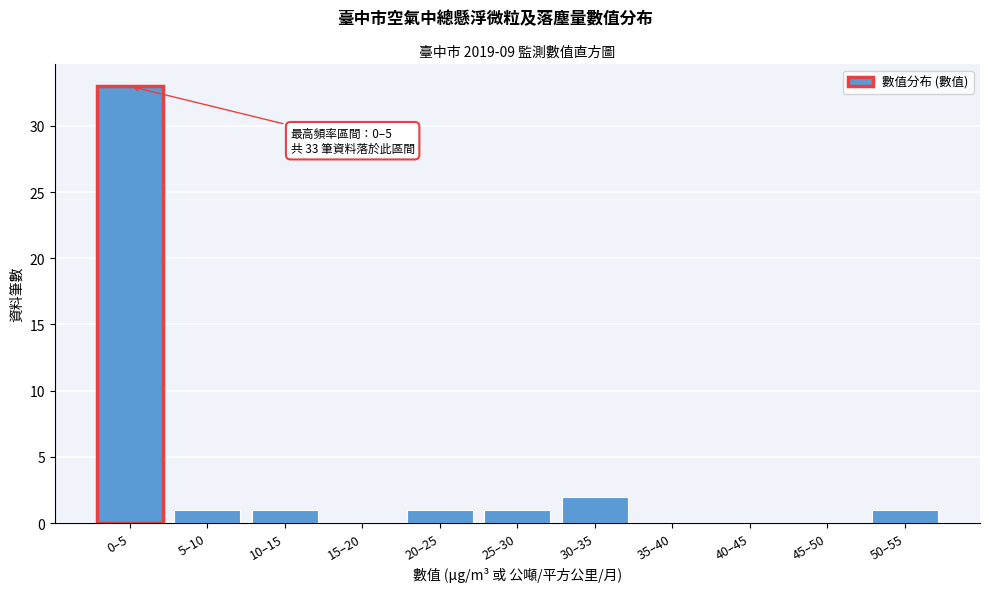

Reading right to left, what are all the values shown in this chart?

50–55=1	45–50=0	40–45=0	35–40=0	30–35=2	25–30=1	20–25=1	15–20=0	10–15=1	5–10=1	0–5=33